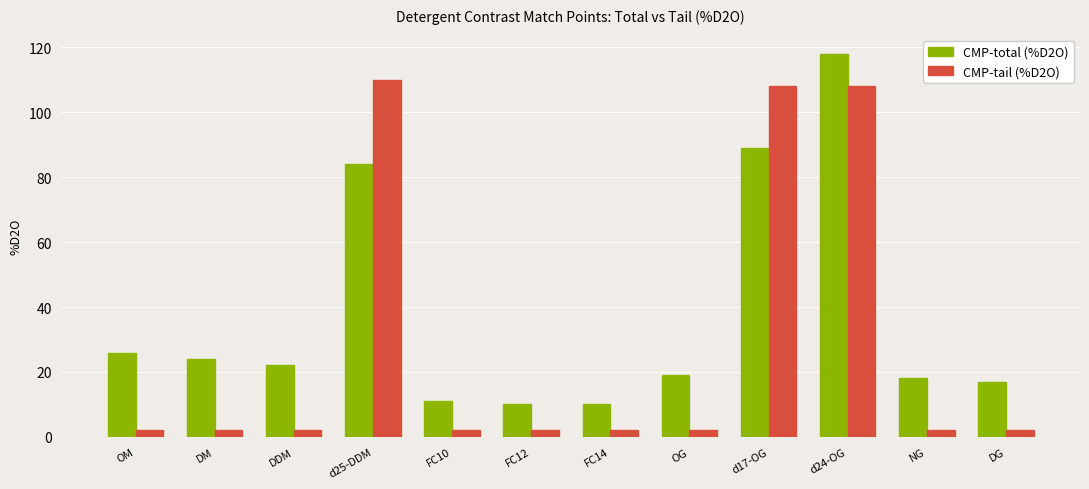

What is the lowest value of the CMP-total (%D2O) series?

10